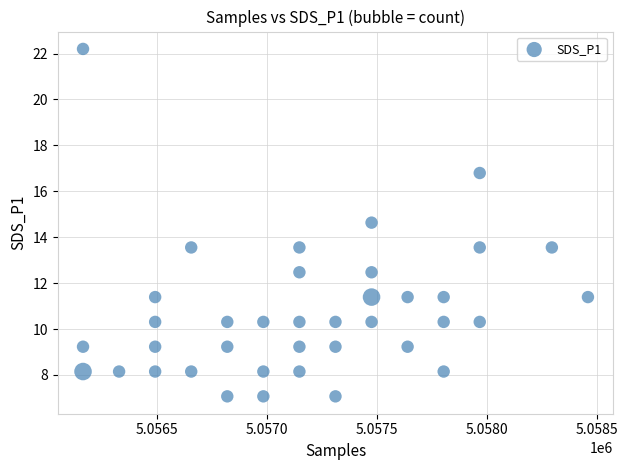

What is the range of Y values (max minus min)?

15.1